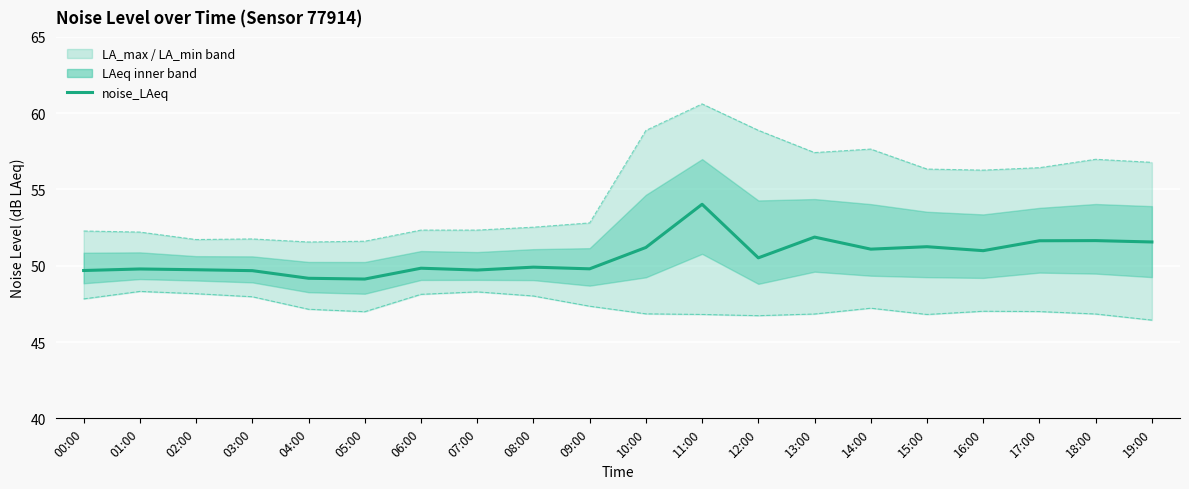

The noise_LAeq series shows 78.9 at 02:00. True or false?

False